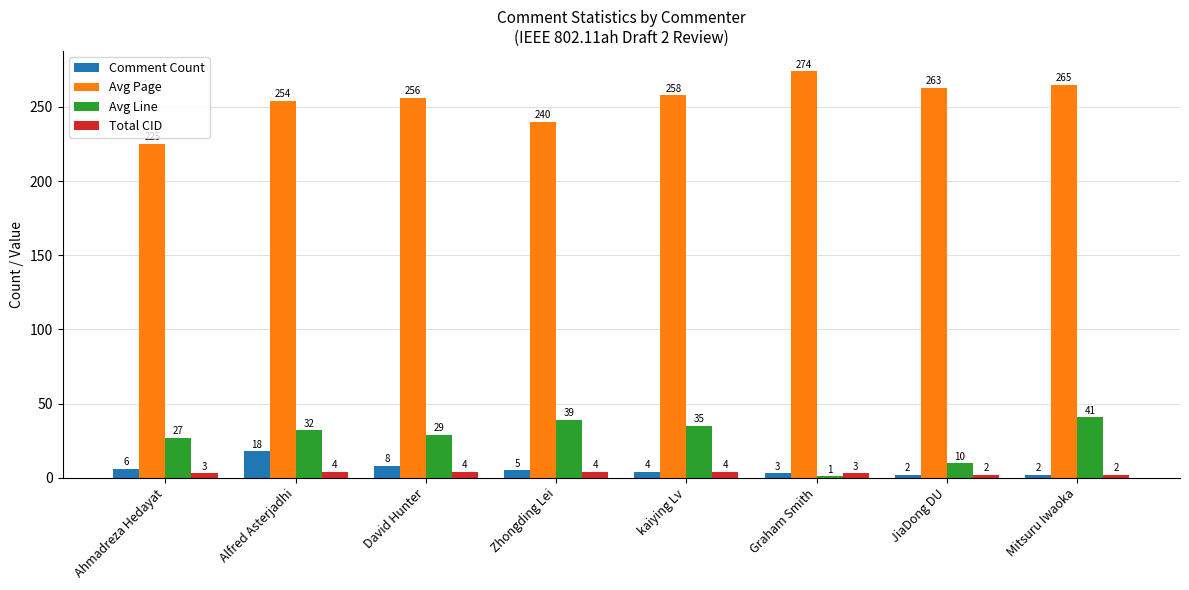

The value of Avg Line at Alfred Asterjadhi is 15. True or false?

False